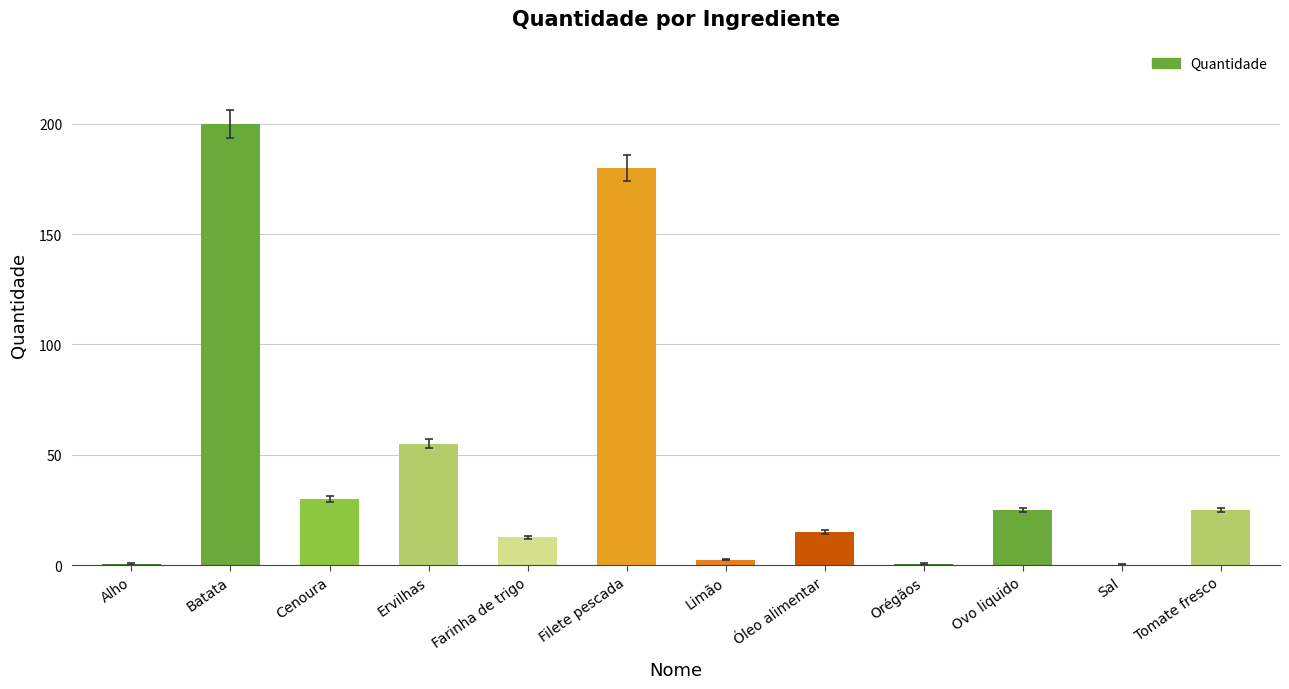

What is the sum of the values at Tomate fresco and Cenoura?

55.0